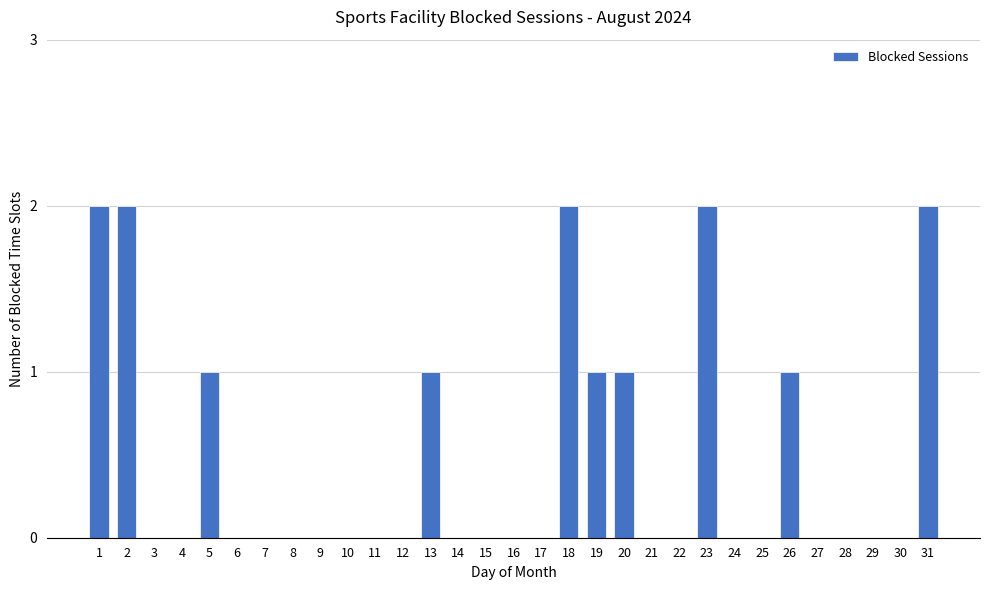

Reading left to right, list all the values displayed in this chart.

1=2	2=2	3=0	4=0	5=1	6=0	7=0	8=0	9=0	10=0	11=0	12=0	13=1	14=0	15=0	16=0	17=0	18=2	19=1	20=1	21=0	22=0	23=2	24=0	25=0	26=1	27=0	28=0	29=0	30=0	31=2